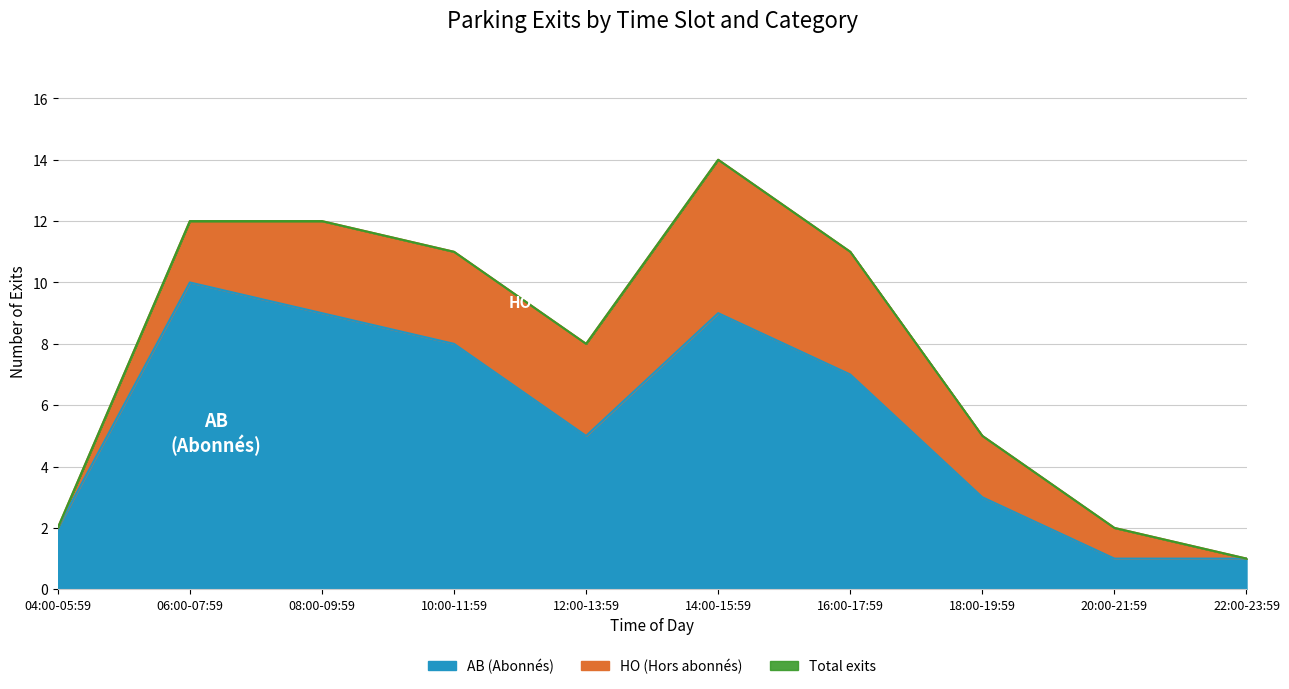

At which label does Total reach its peak?

14:00-15:59